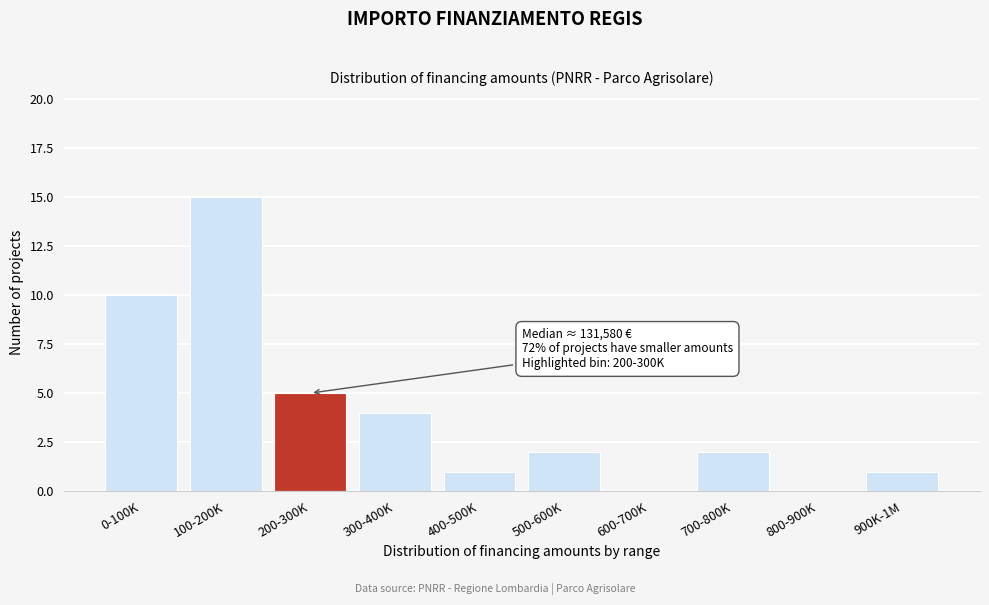

Reading right to left, list all the values displayed in this chart.

900K-1M=1	800-900K=0	700-800K=2	600-700K=0	500-600K=2	400-500K=1	300-400K=4	200-300K=5	100-200K=15	0-100K=10